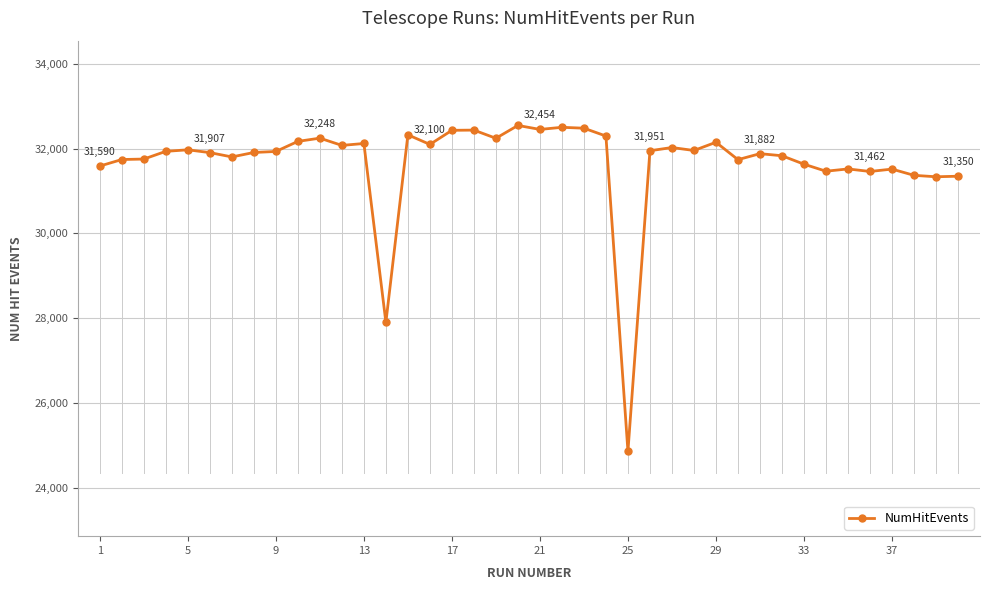

What is the maximum value shown in the chart?

32548